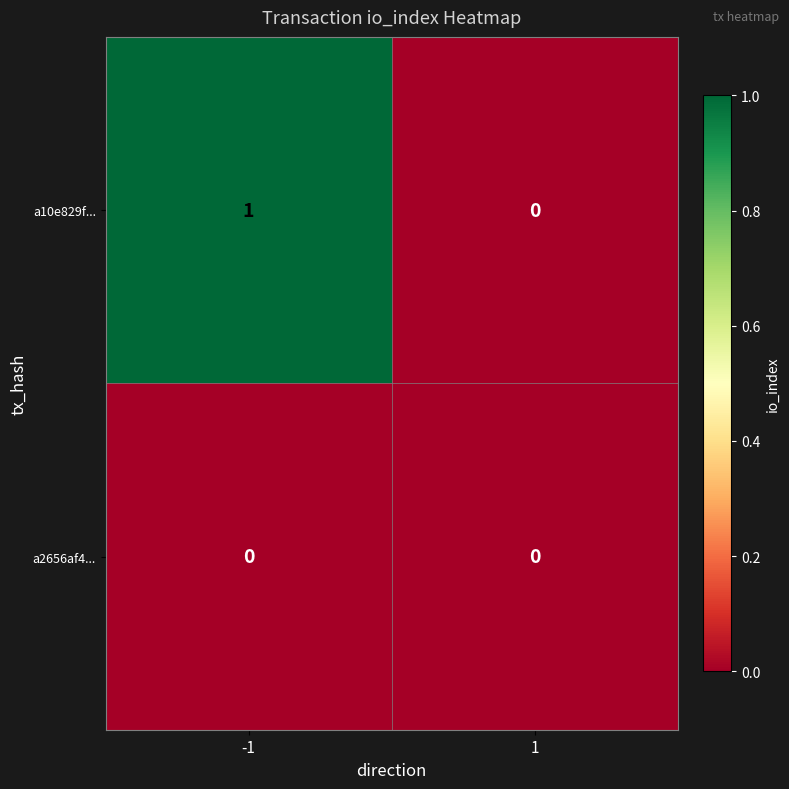

Reading left to right, list all the values displayed in this chart.

a10e829f...: 1	0
a2656af4...: 0	0